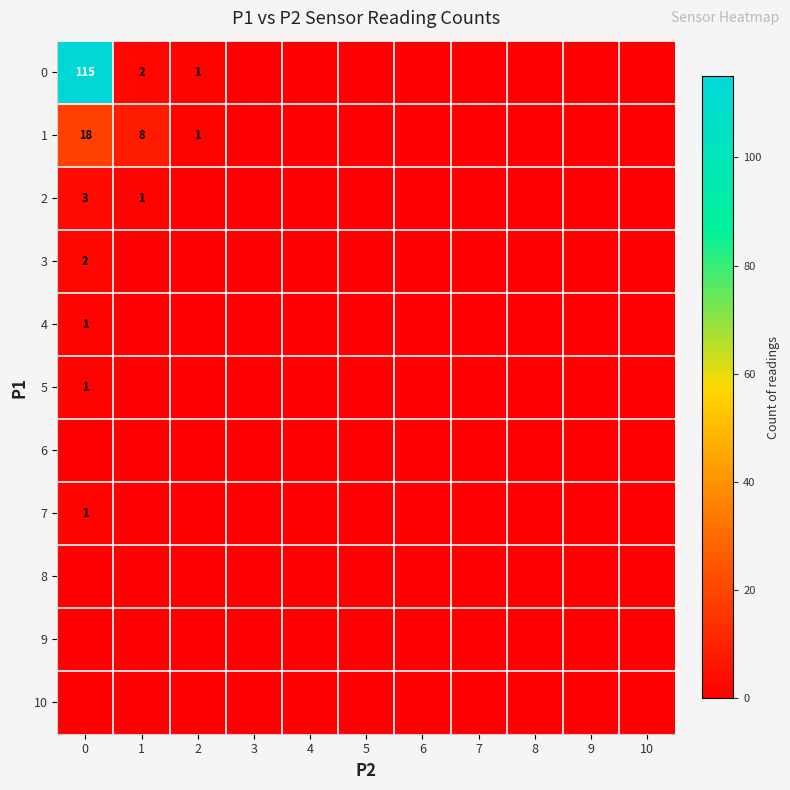

Is it true that 5 equals 1 at 0?

True